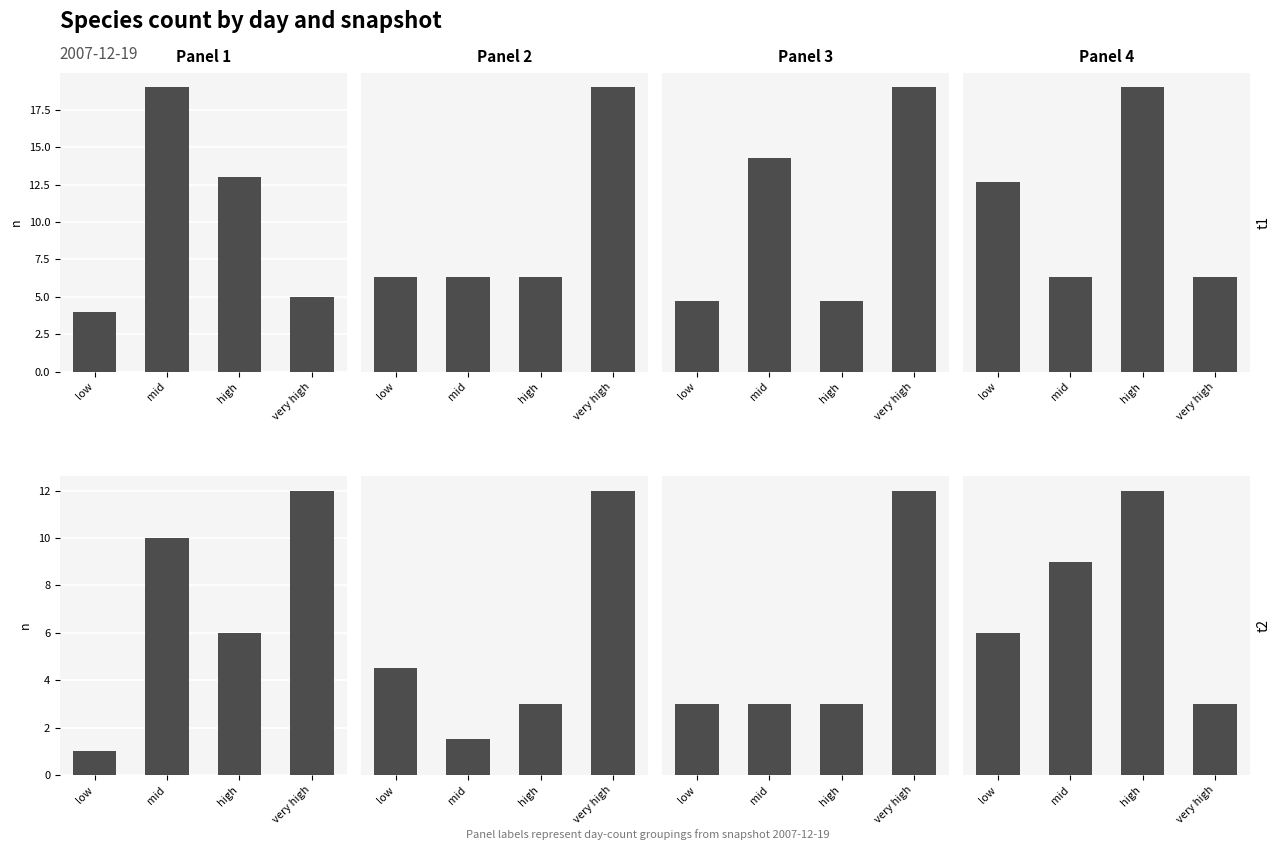

Between low and very high, which series saw the biggest shift?

Panel 1